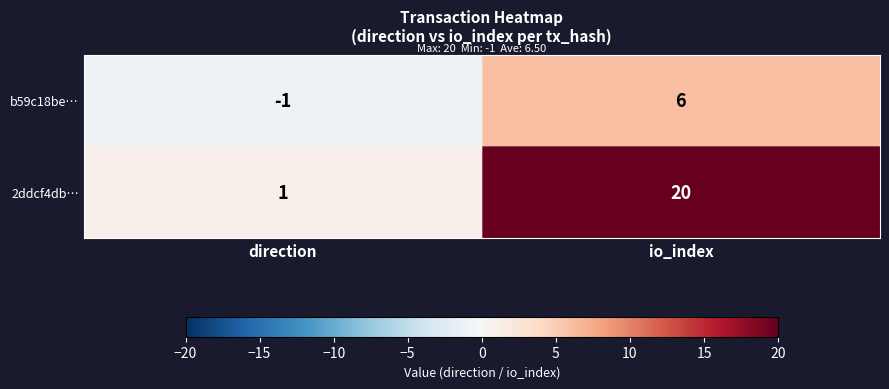

Where is 2ddcf4db… nearest to the value 10?

direction